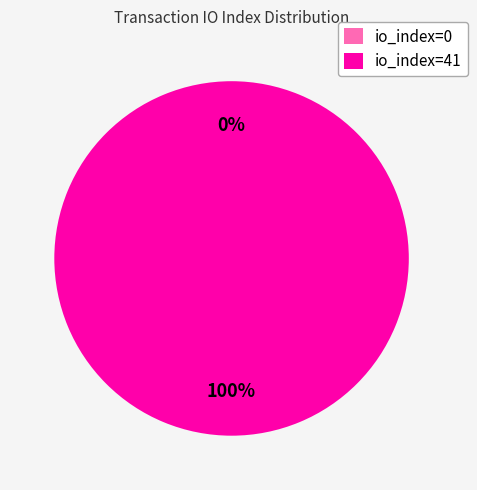

To the nearest percent, what is the difference between the largest and smallest slice percentages?

100%